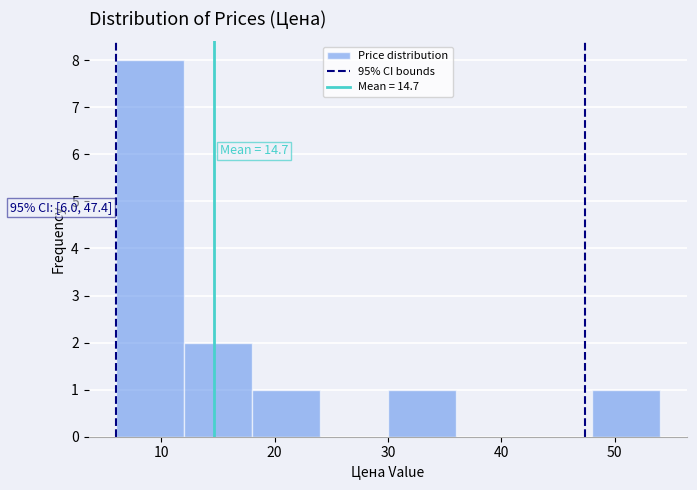

Over which range of the x-axis is the bar tallest?

6 to 12